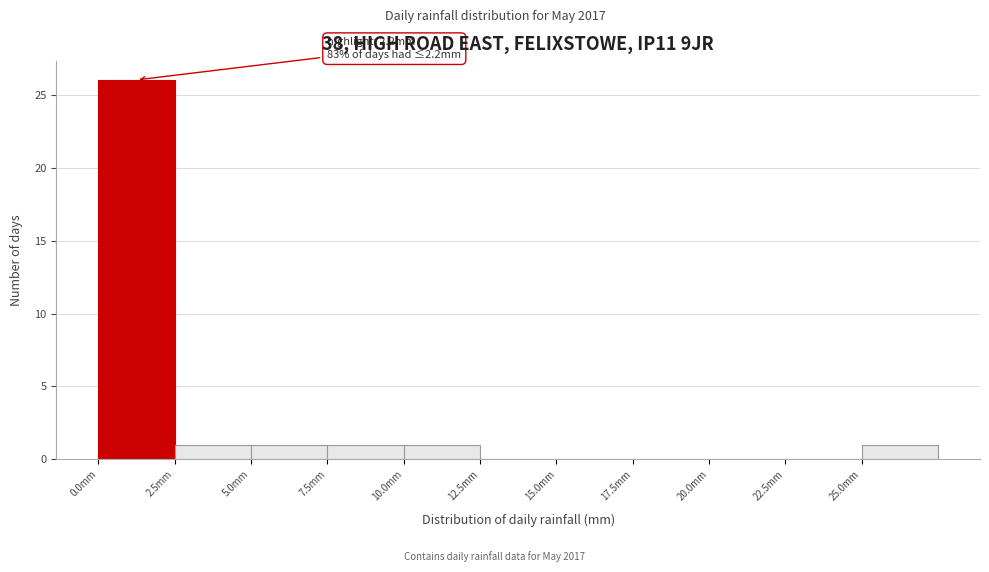

Which range on the x-axis has the tallest bar?

0.0 to 2.5